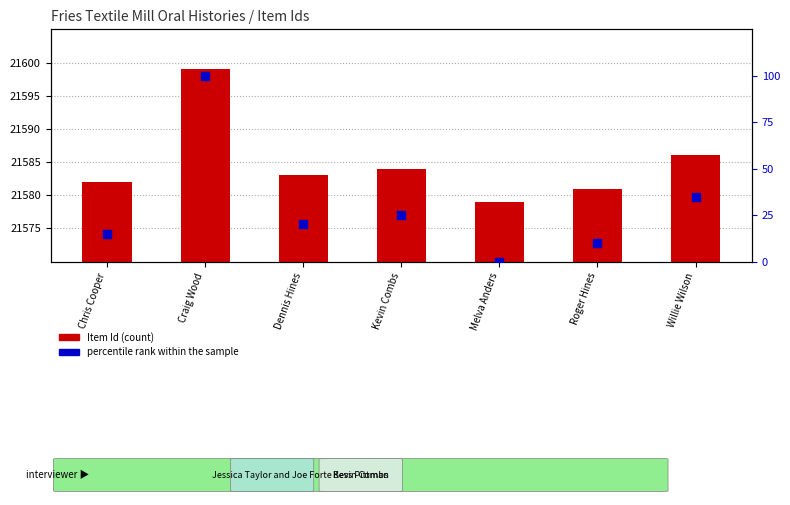

At how many categories does at least one series exceed 16051?

7